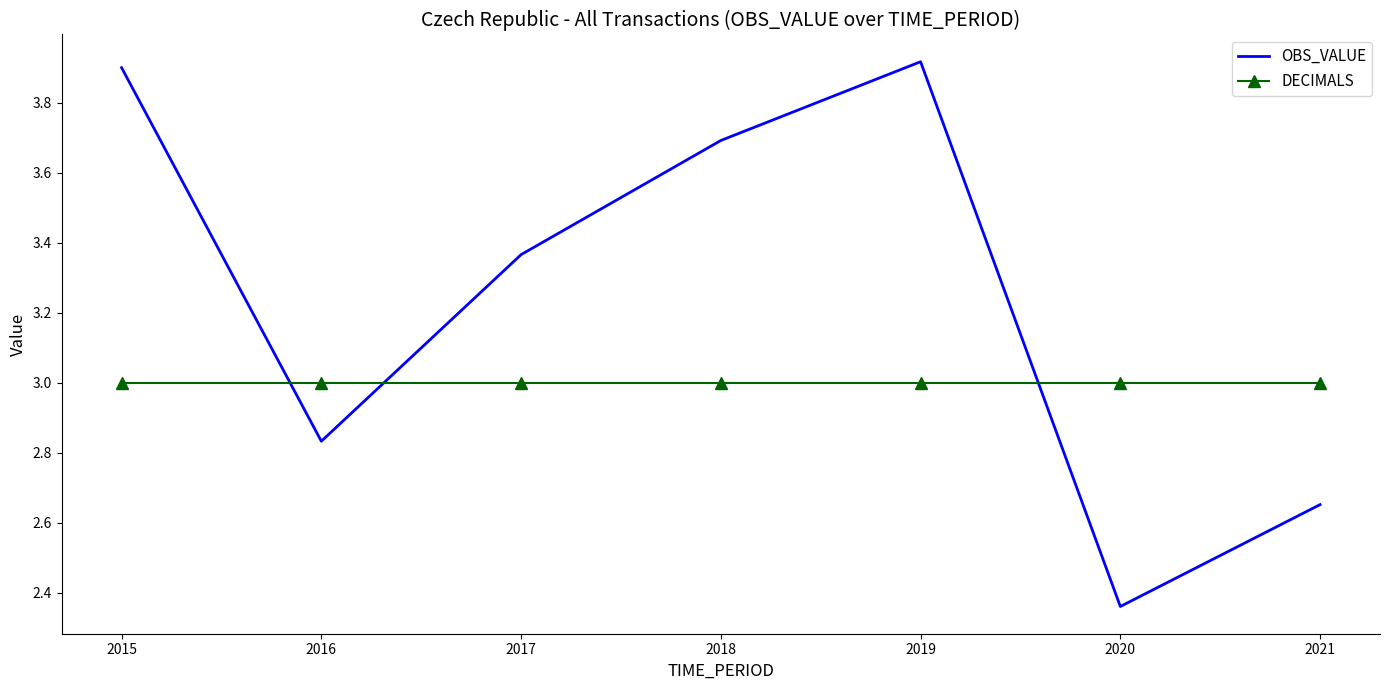

Which series has the largest range (max minus min)?

OBS_VALUE